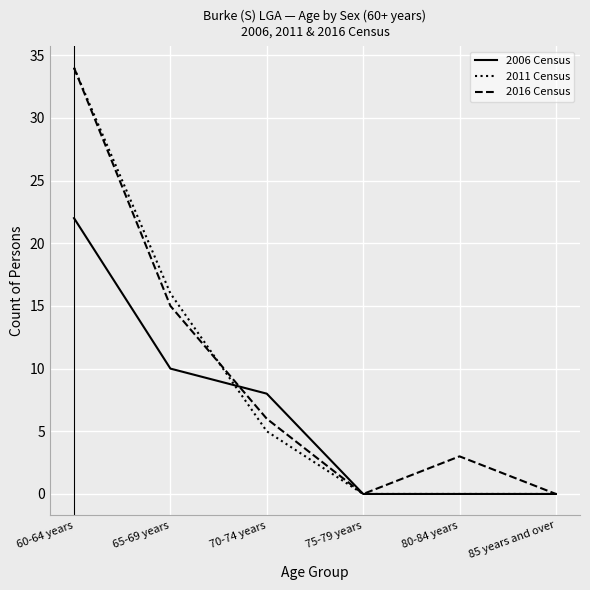

Reading left to right, what are all the values shown in this chart?

2006 Census: 22	10	8	0	0	0
2011 Census: 34	16	5	0	0	0
2016 Census: 34	15	6	0	3	0